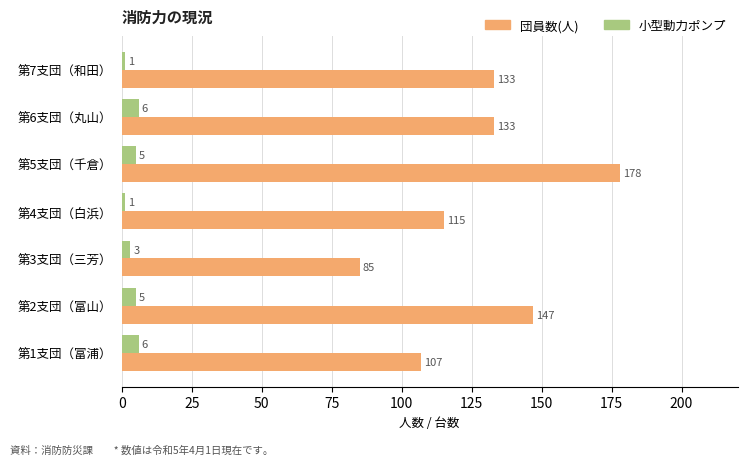

Is the value of 小型動力ポンプ at 第2支団（富山） greater than the value of 団員数(人) at 第3支団（三芳）?

No